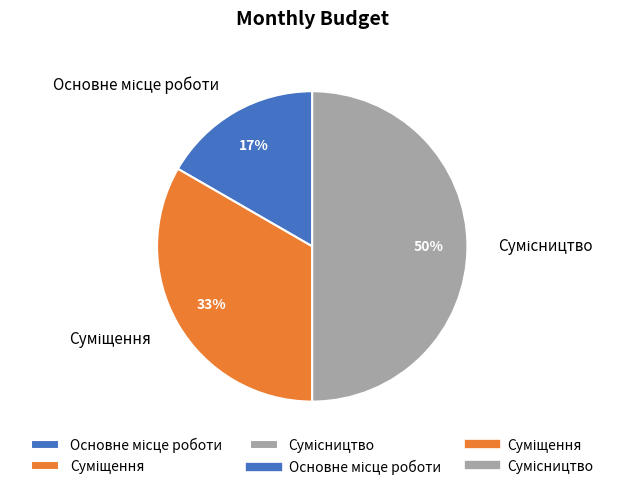

How many segments does this pie chart have?

3